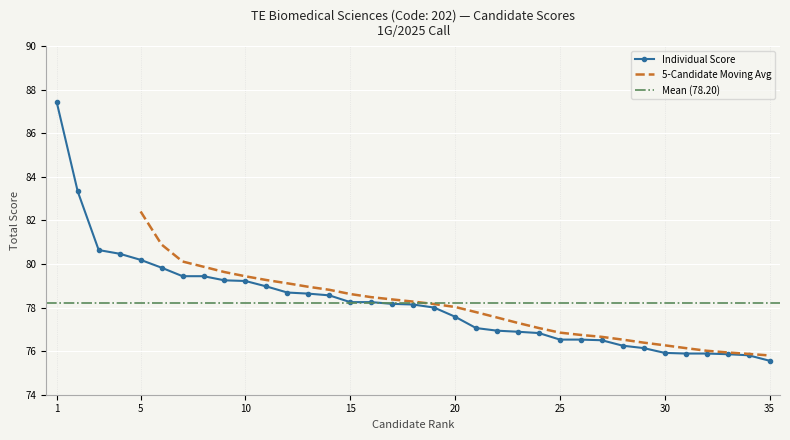

What value does the data have at 19?

78.0